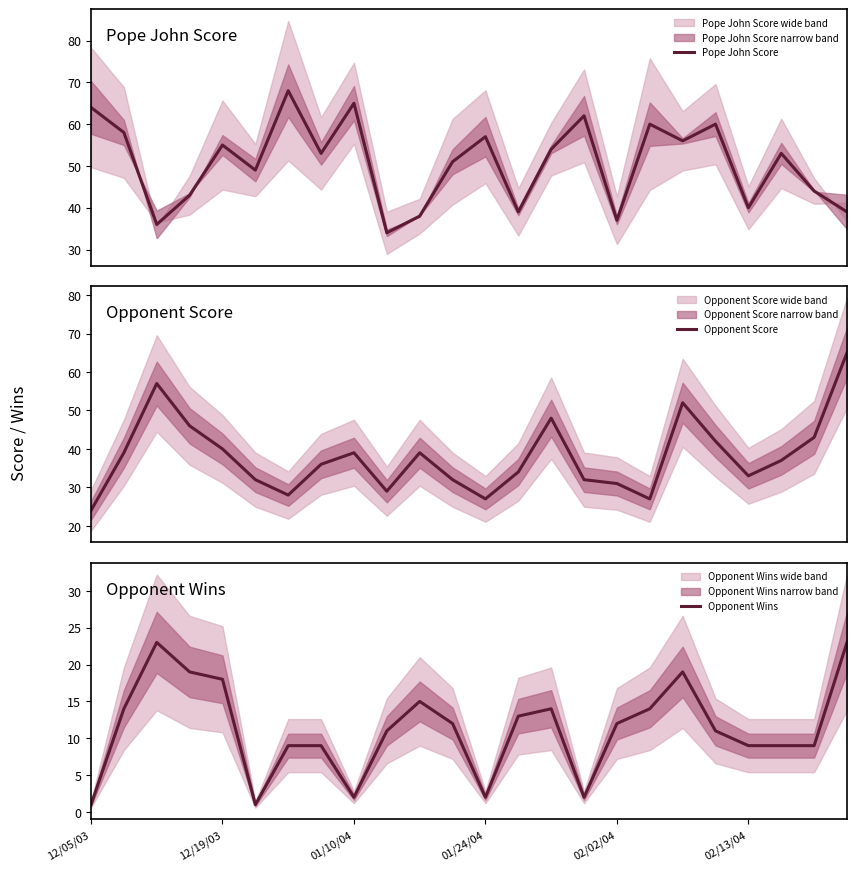

What is the minimum value for Pope John Score?

34